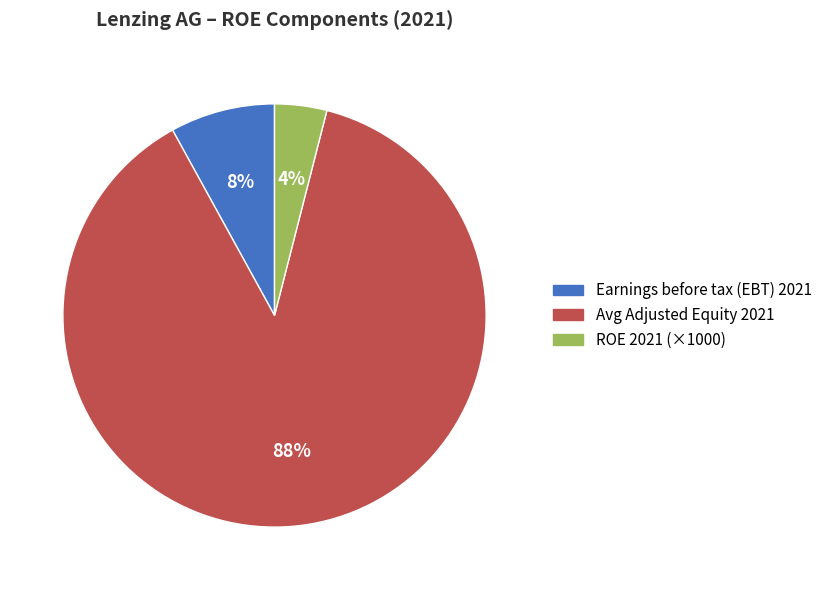

How many segments does this pie chart have?

3